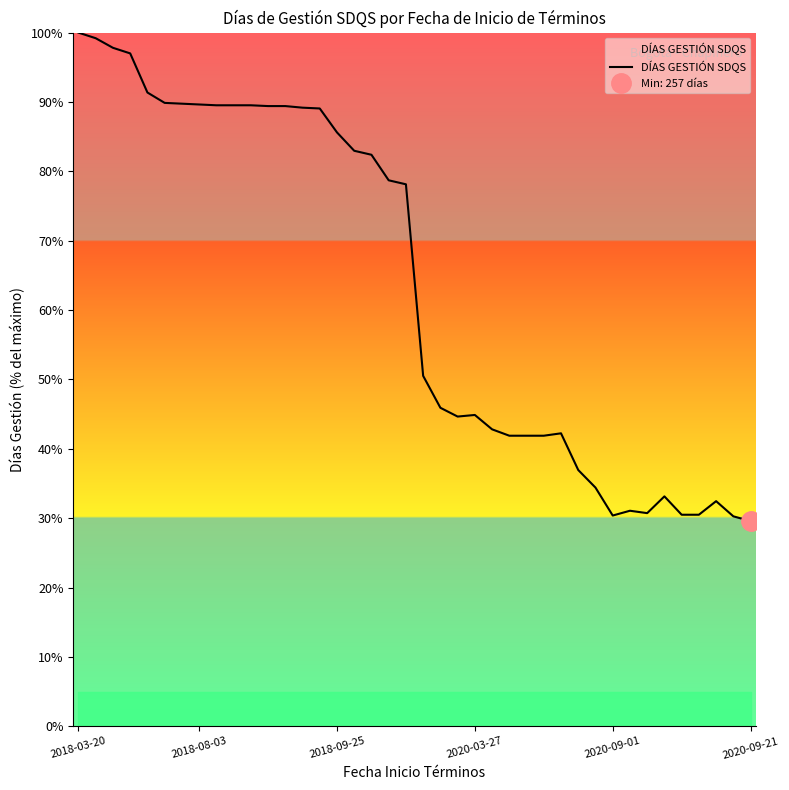

What is the difference between the maximum and minimum values?

70.4